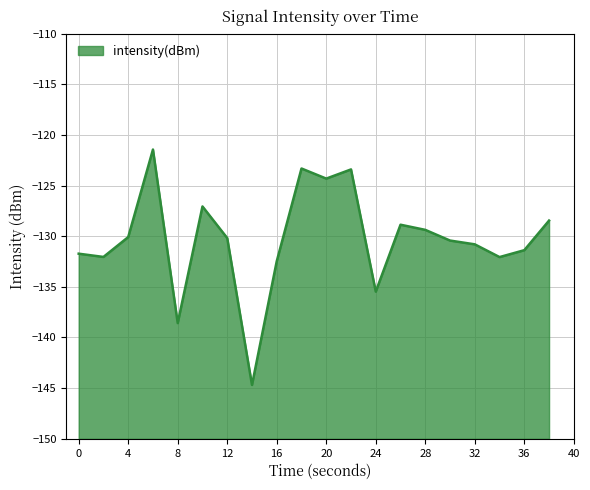

How many data points are less than -130?

12